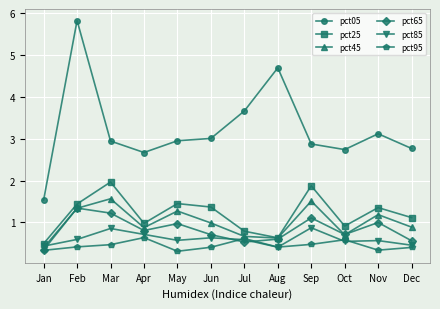

Where is the first local minimum for pct05?

Apr